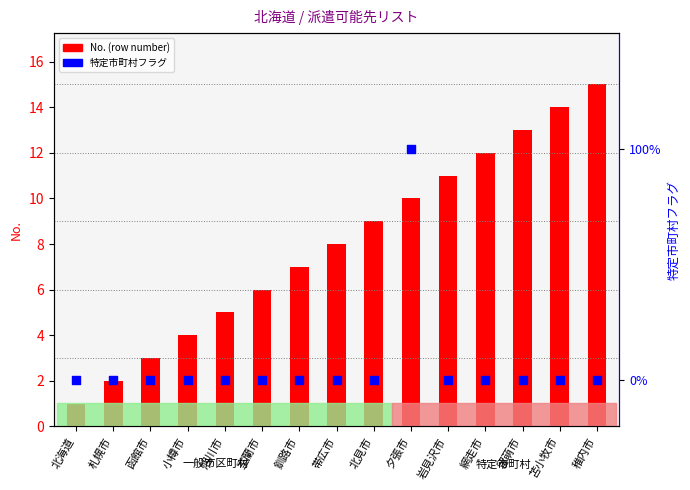

Is the value of No. (row number) at 北見市 greater than the value of 特定市町村フラグ at 岩見沢市?

Yes